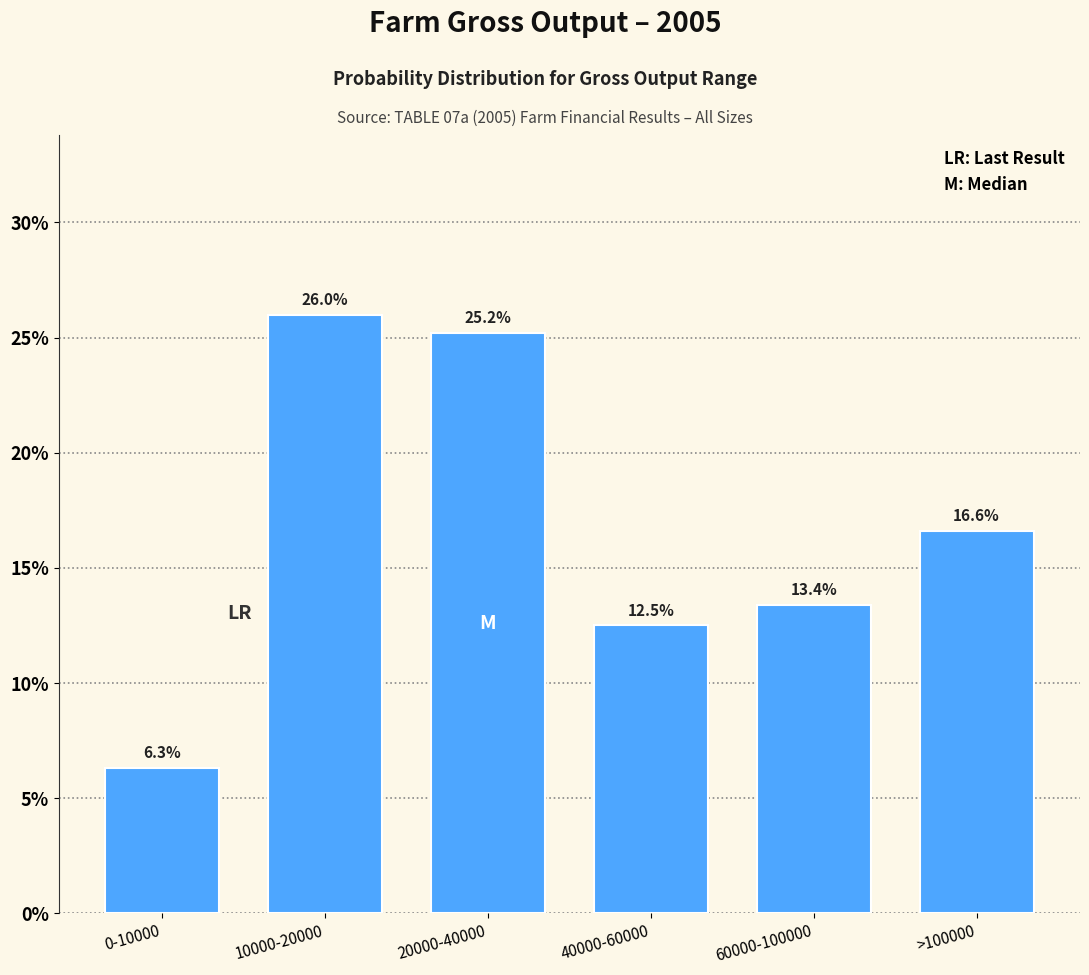

Reading left to right, what are all the values shown in this chart?

0-10000=6.3	10000-20000=26.0	20000-40000=25.2	40000-60000=12.5	60000-100000=13.4	>100000=16.6